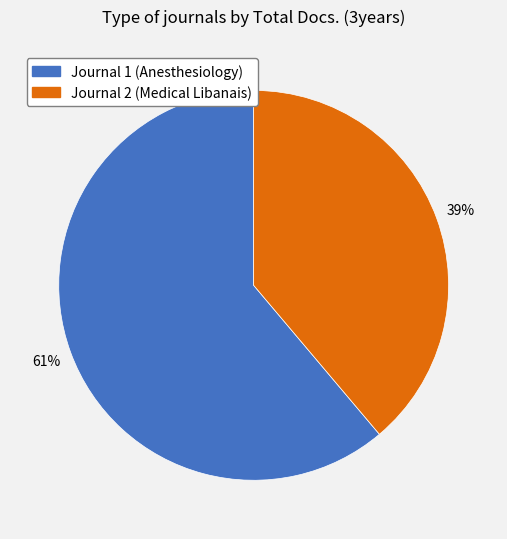

To the nearest percent, what is the difference between the largest and smallest slice percentages?

22%